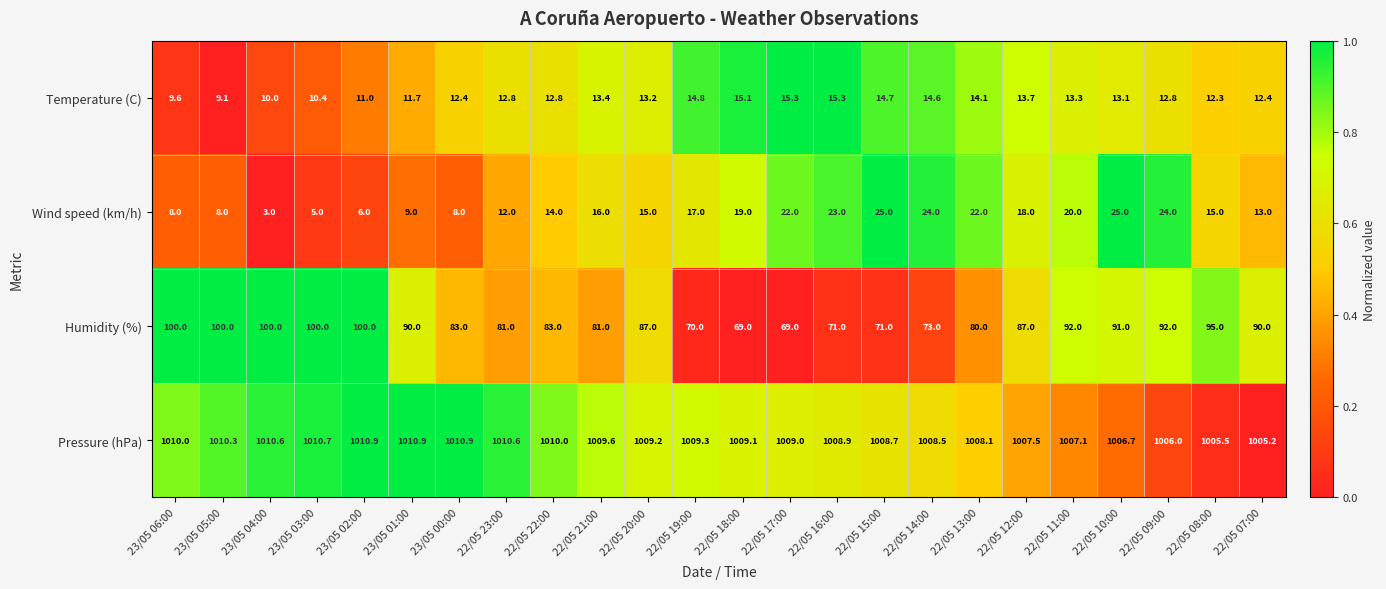

What is the average value of the Pressure (hPa) series?

1008.9